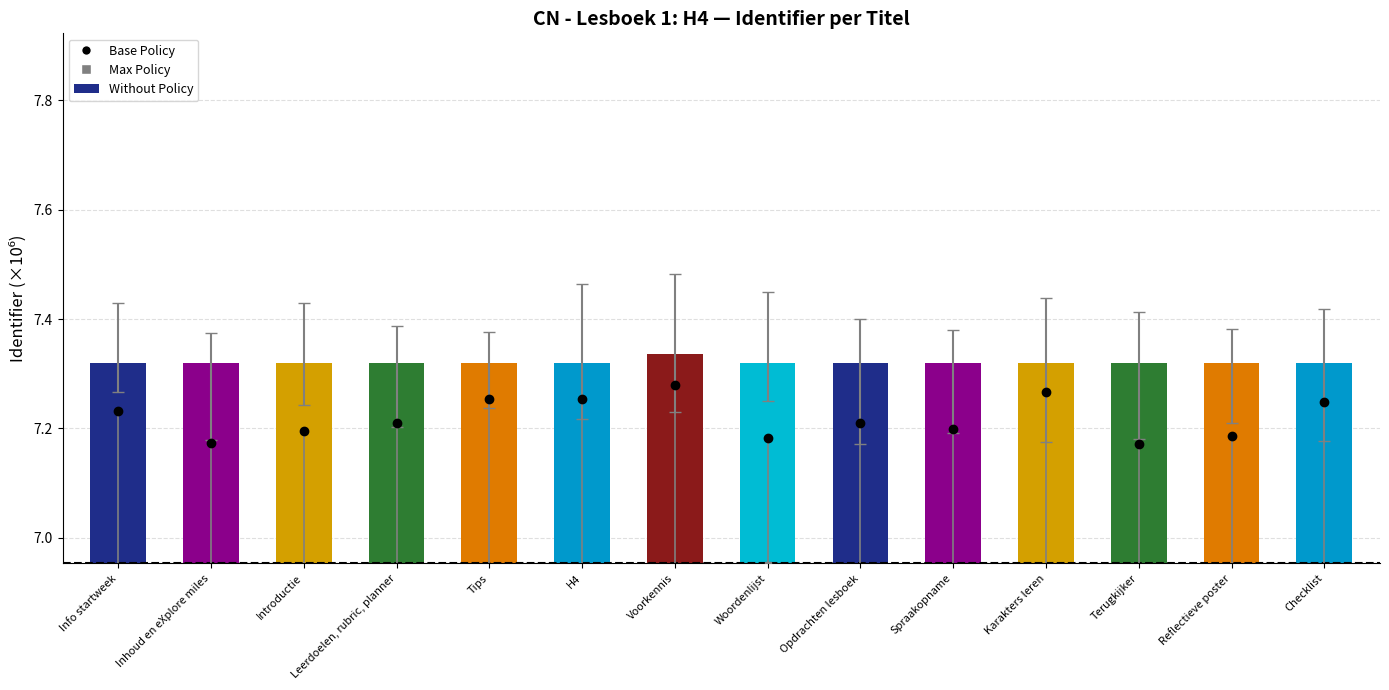

Reading right to left, what are all the values shown in this chart?

Base Policy: 7.2	7.2	7.2	7.3	7.2	7.2	7.2	7.3	7.3	7.3	7.2	7.2	7.2	7.2
Max Policy: 6.8	6.9	6.6	6.8	6.8	6.9	6.9	6.7	6.9	6.8	6.8	6.9	6.9	6.9
Without Policy: 7.3	7.3	7.3	7.3	7.3	7.3	7.3	7.3	7.3	7.3	7.3	7.3	7.3	7.3